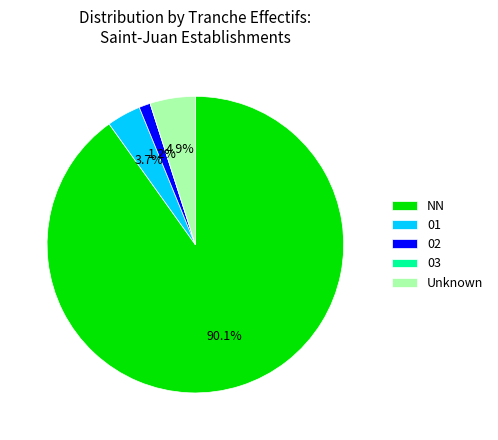

Is there any slice that represents more than half of the pie?

Yes